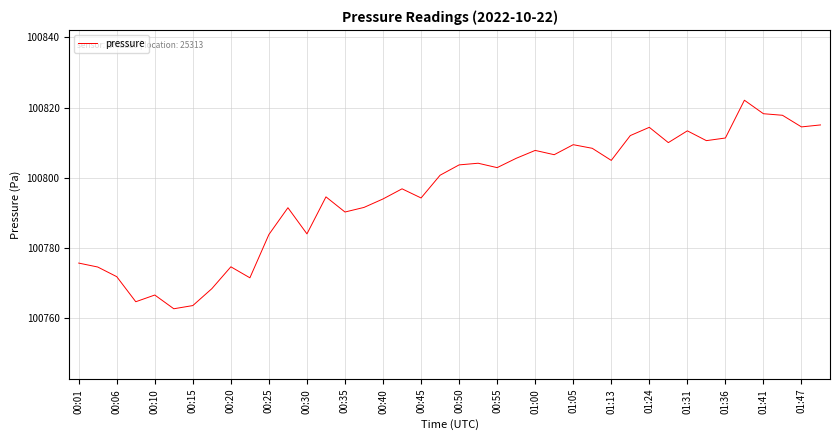

Does the chart have visible grid lines?

Yes